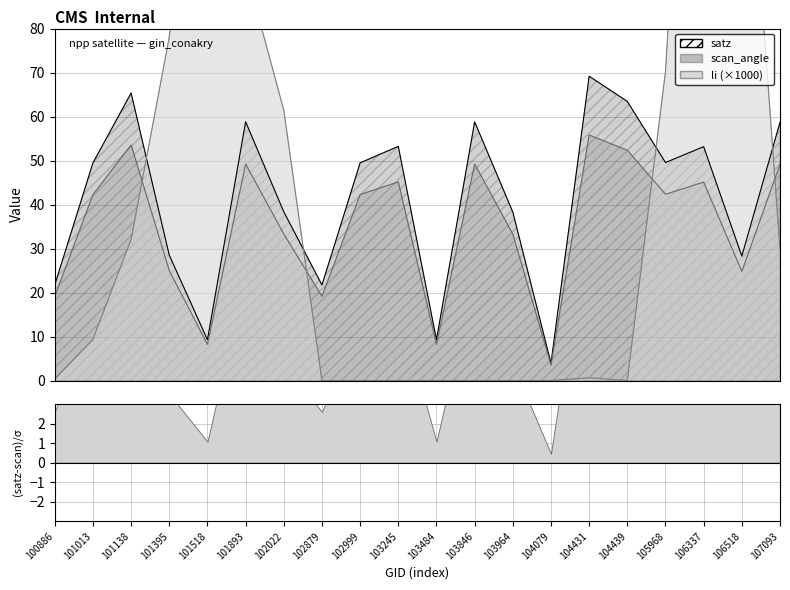

At which label does scan_angle first exceed 42?

101013